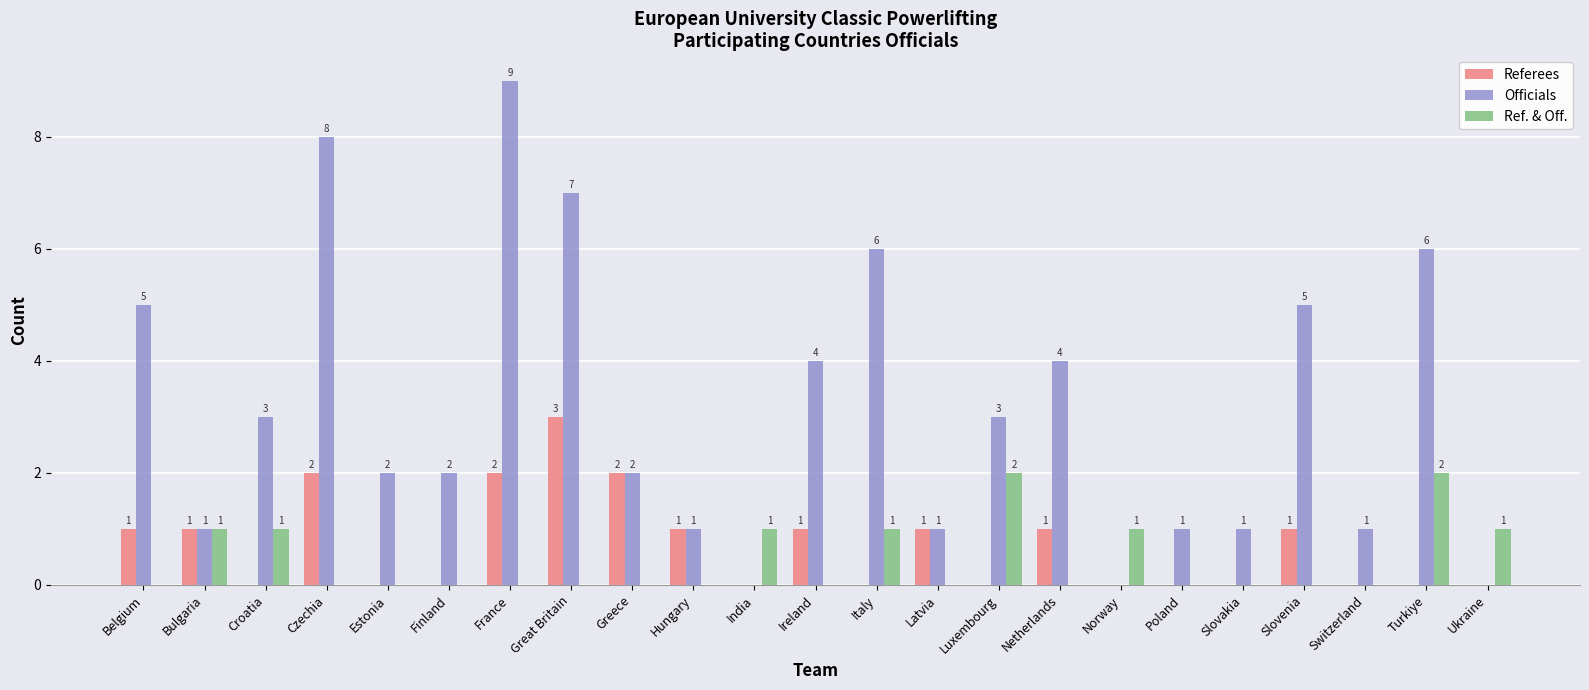

Which category has the highest value across all series?

France